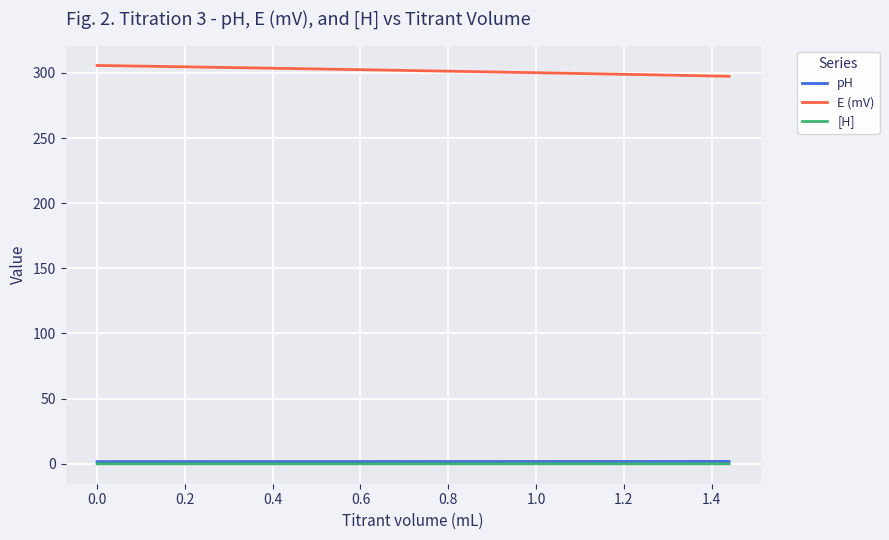

Which series has the largest total across all categories?

E (mV)